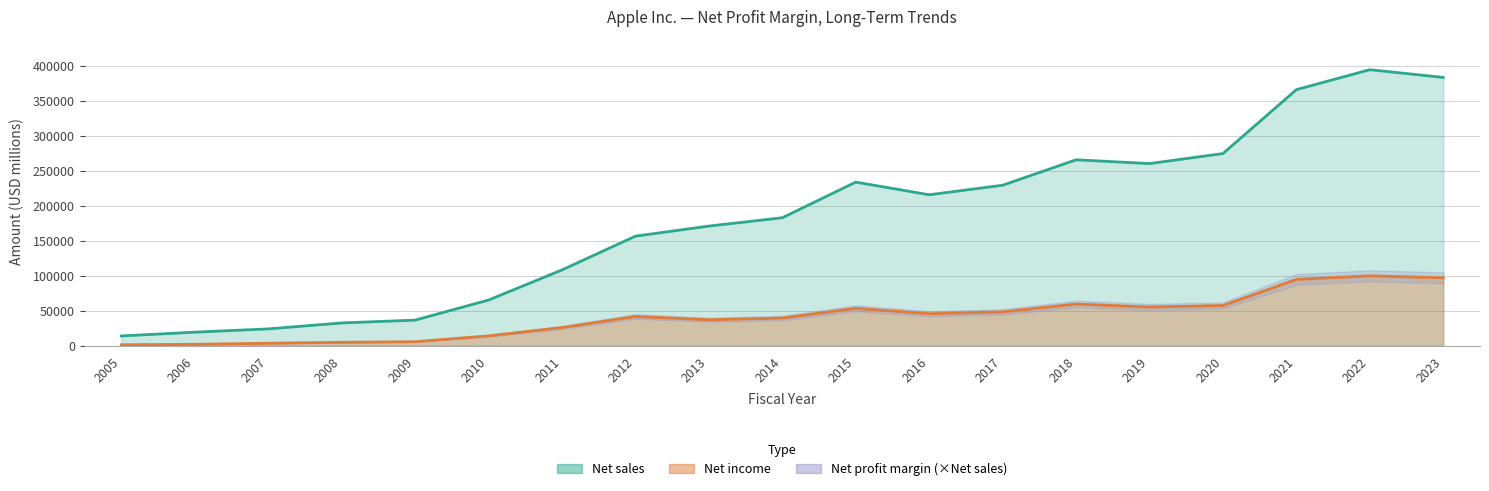

Between 2011 and 2013, which series saw the biggest shift?

Net sales